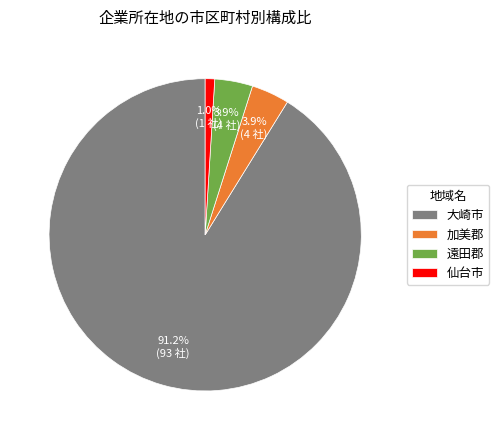

True or false: 仙台市 accounts for 7% of the total.

False